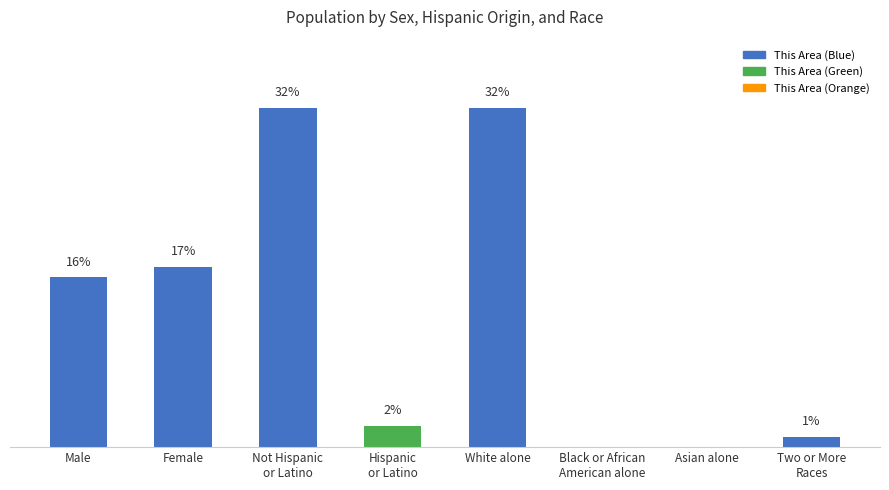

At which label is the value closest to 16?

Male